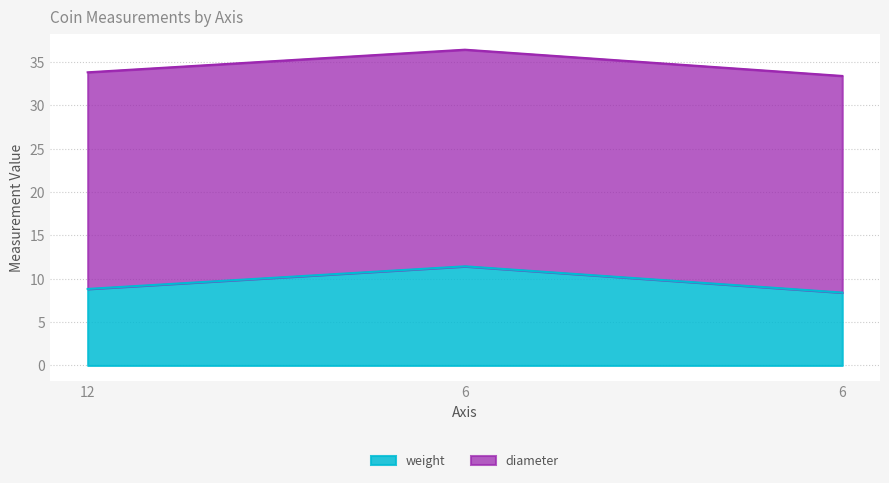

What are all the series names shown in the legend?

weight, diameter